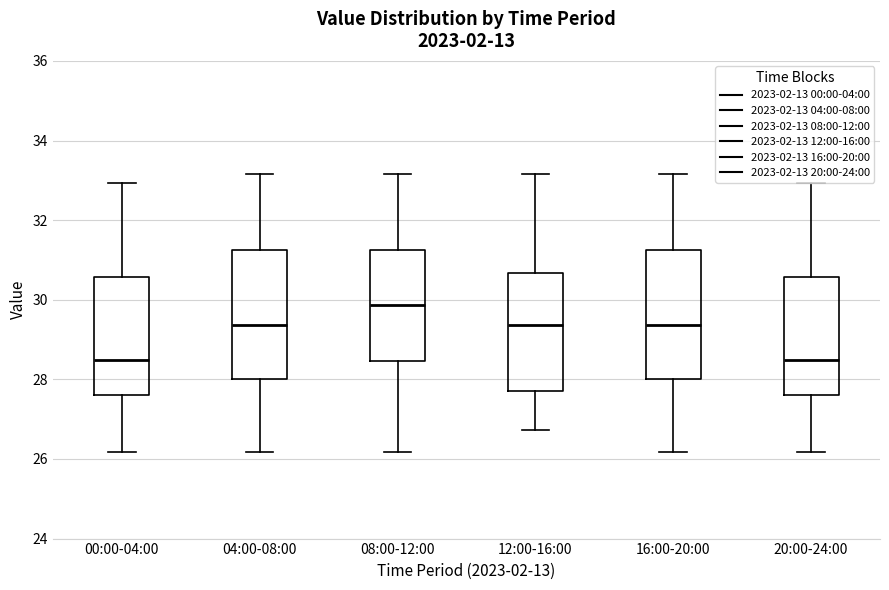

Reading left to right, read every box against the y-axis: the position of its median line, the range the box covers, and the ends of its whiskers. The values are not printed on the chart, so give them approximately, as read against the axis.

00:00-04:00: median 28.4, box 27.6 to 30.6, whiskers 26.2 to 33.0
04:00-08:00: median 29.4, box 28.0 to 31.2, whiskers 26.2 to 33.2
08:00-12:00: median 29.8, box 28.4 to 31.2, whiskers 26.2 to 33.2
12:00-16:00: median 29.4, box 27.8 to 30.6, whiskers 26.8 to 33.2
16:00-20:00: median 29.4, box 28.0 to 31.2, whiskers 26.2 to 33.2
20:00-24:00: median 28.4, box 27.6 to 30.6, whiskers 26.2 to 33.0